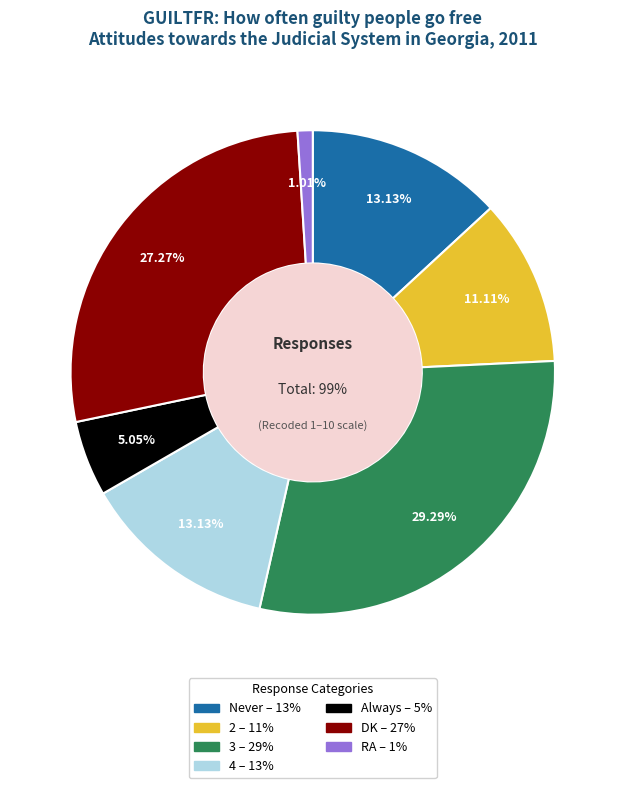

What percentage is the 3 slice, to the nearest percent?

29%